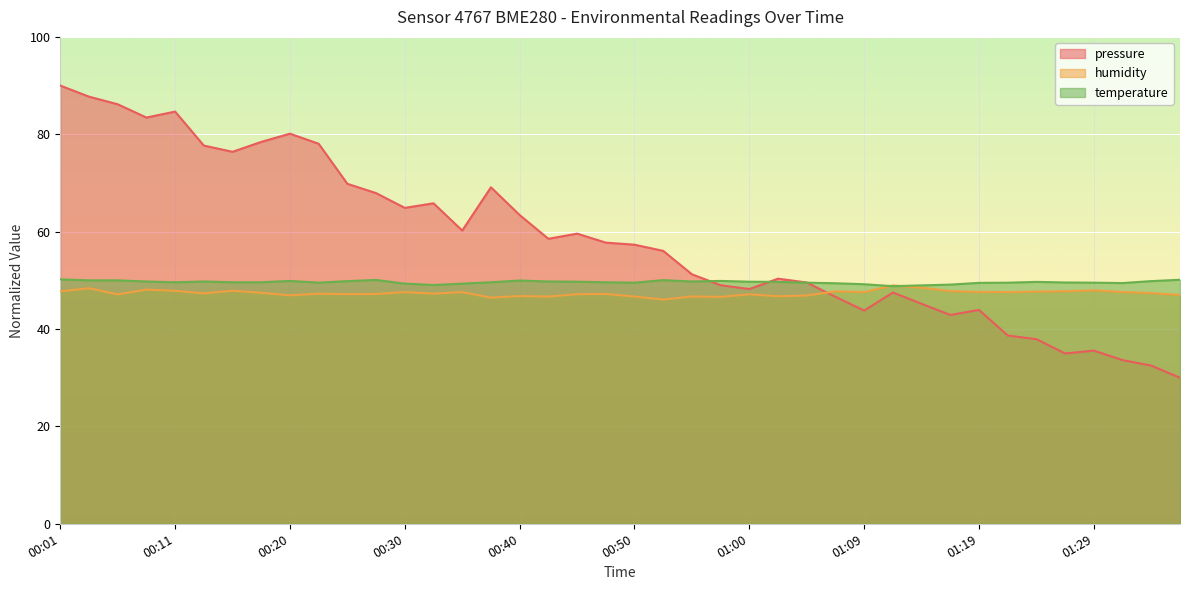

Where is humidity nearest to the value 47?

01:36